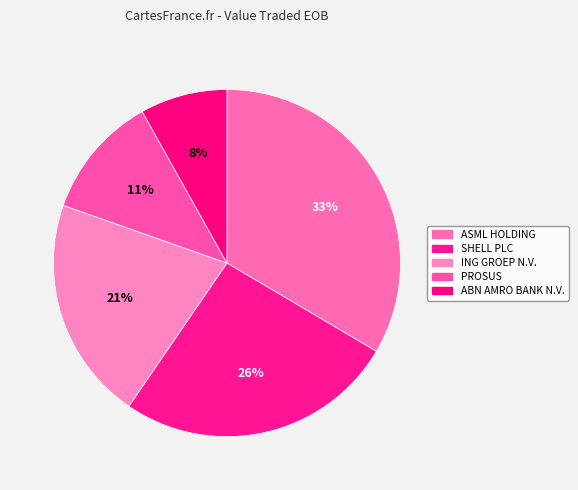

To the nearest percent, what percentage of the pie is ASML HOLDING?

33%